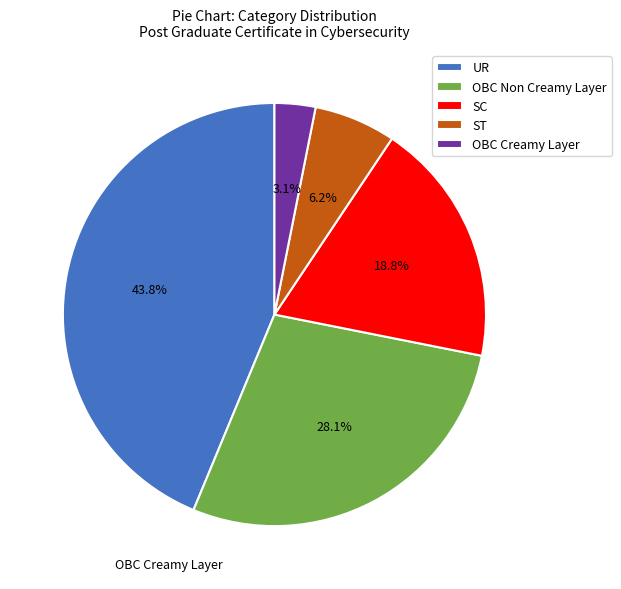

Is there a majority slice in this chart?

No